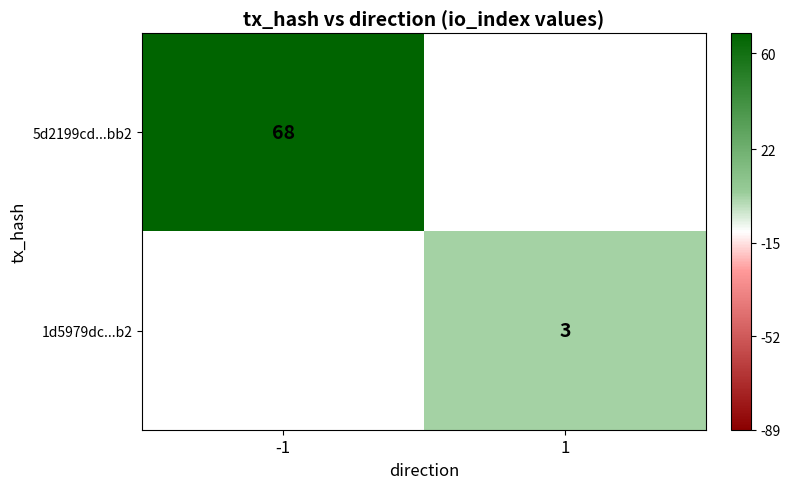

At which category does the chart reach its minimum across all series?

1